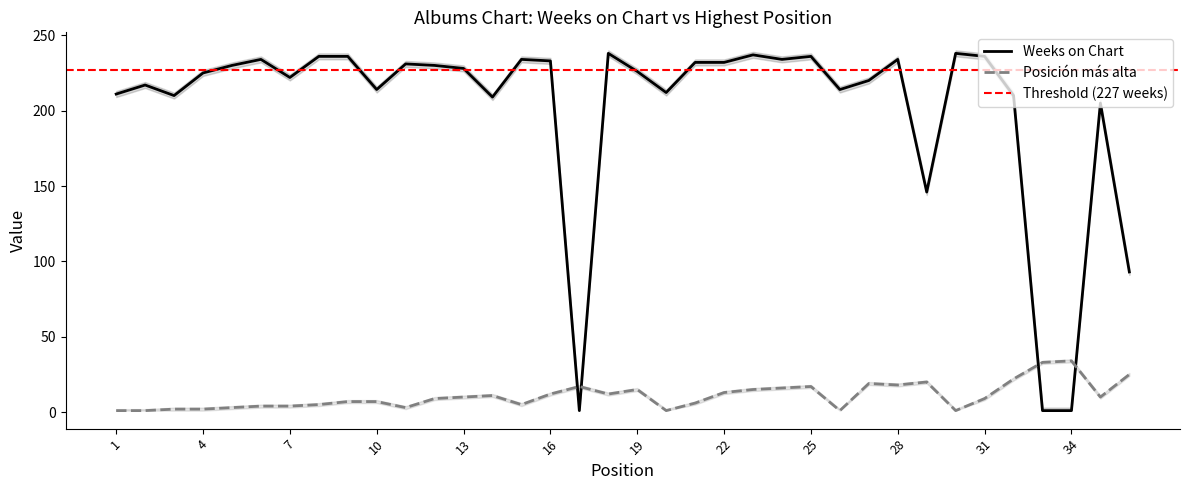

How many interior local valleys does the Weeks on Chart series have?

9